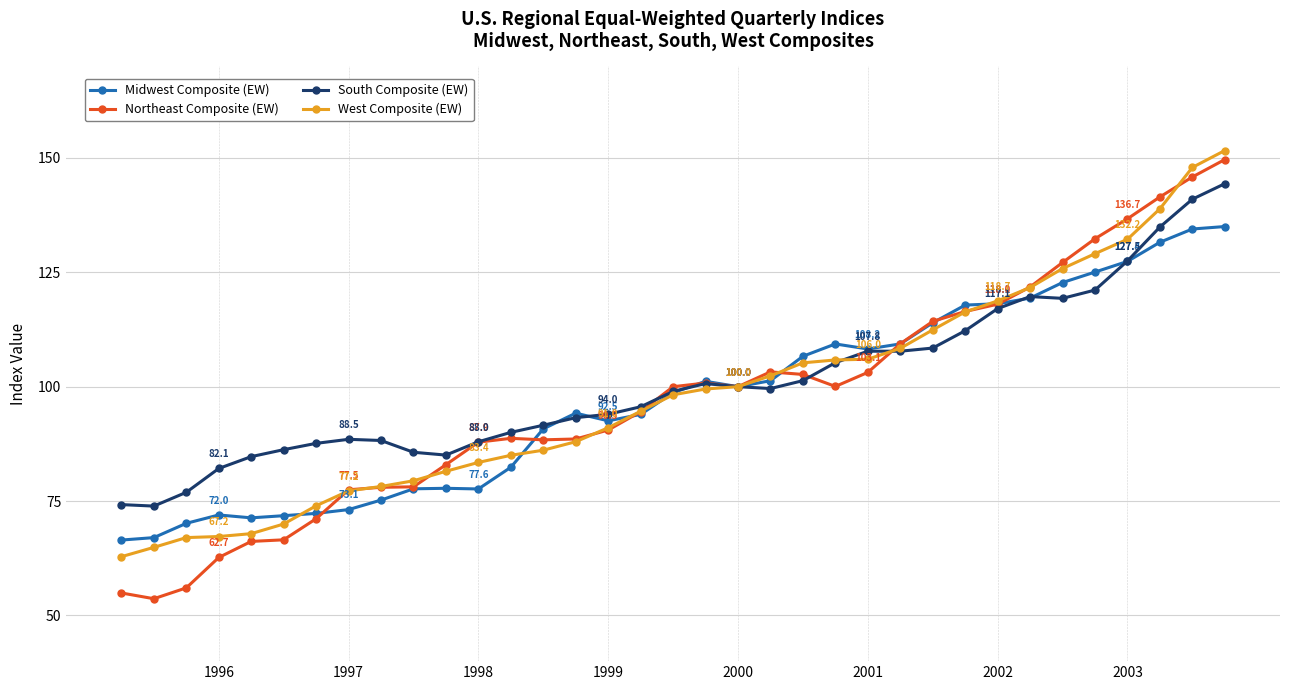

What are all the series names shown in the legend?

Midwest Composite (EW), Northeast Composite (EW), South Composite (EW), West Composite (EW)